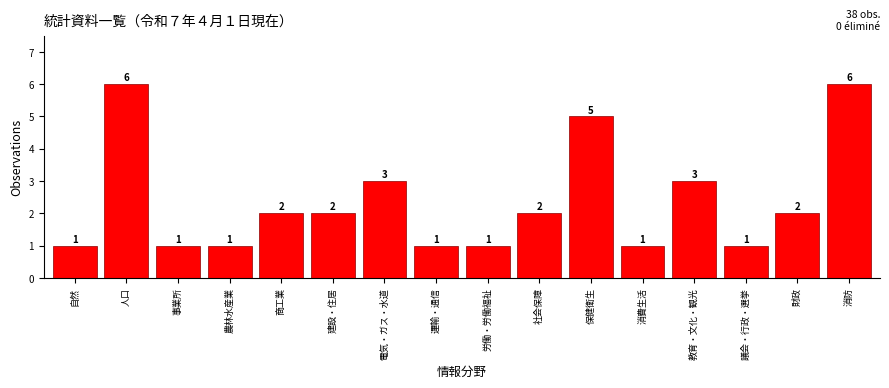

Reading left to right, list all the values displayed in this chart.

1	6	1	1	2	2	3	1	1	2	5	1	3	1	2	6